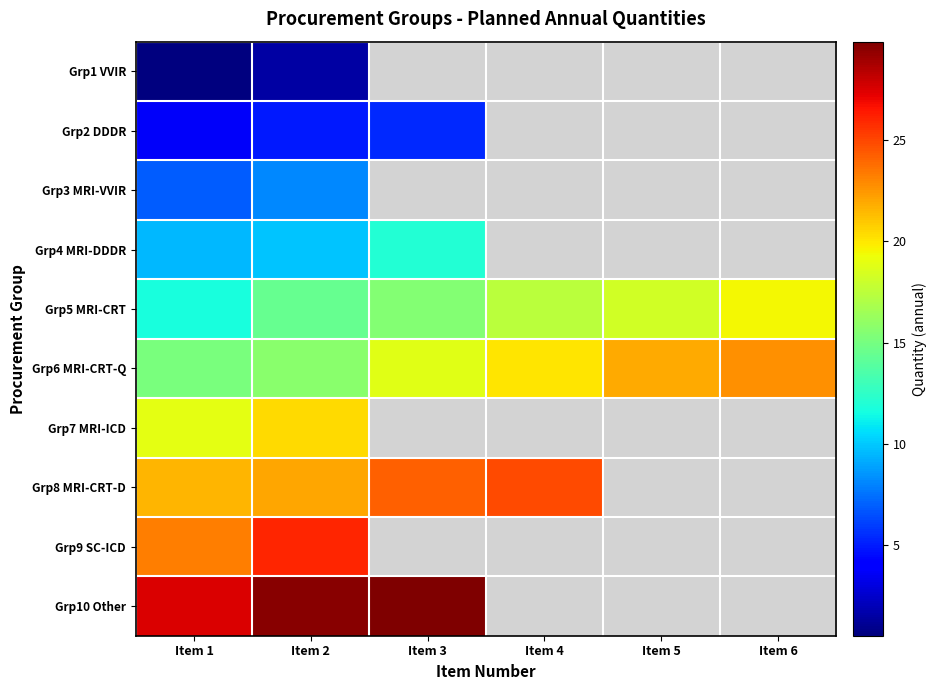

Which has a higher value, Item 2 or Item 4?

Item 4